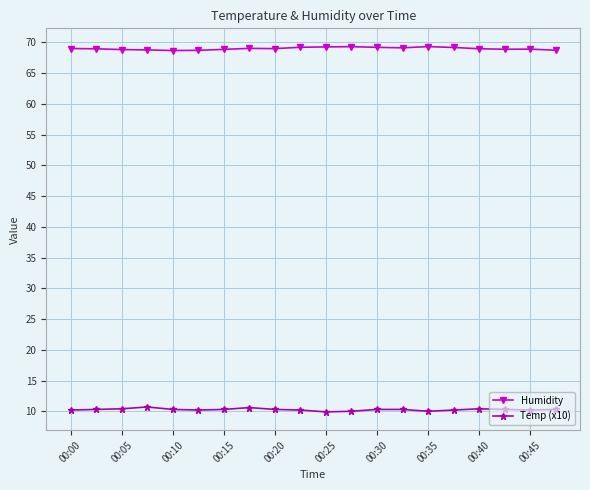

Rank the series by their maximum value, from highest to lowest.

Humidity, Temp (x10)